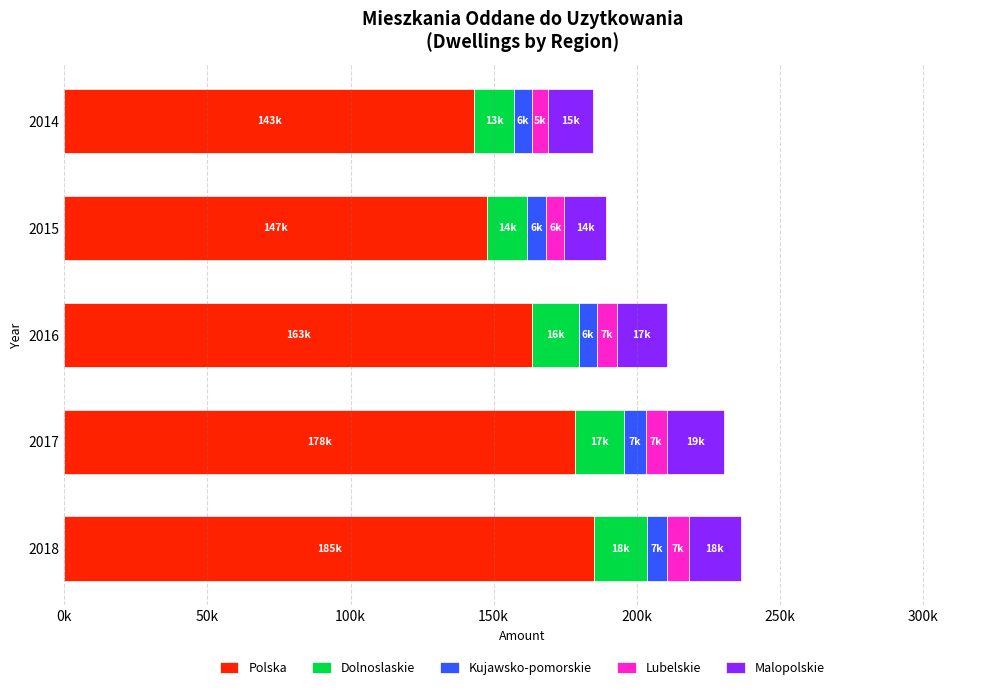

What are all the series names shown in the legend?

Polska, Dolnoslaskie, Kujawsko-pomorskie, Lubelskie, Malopolskie